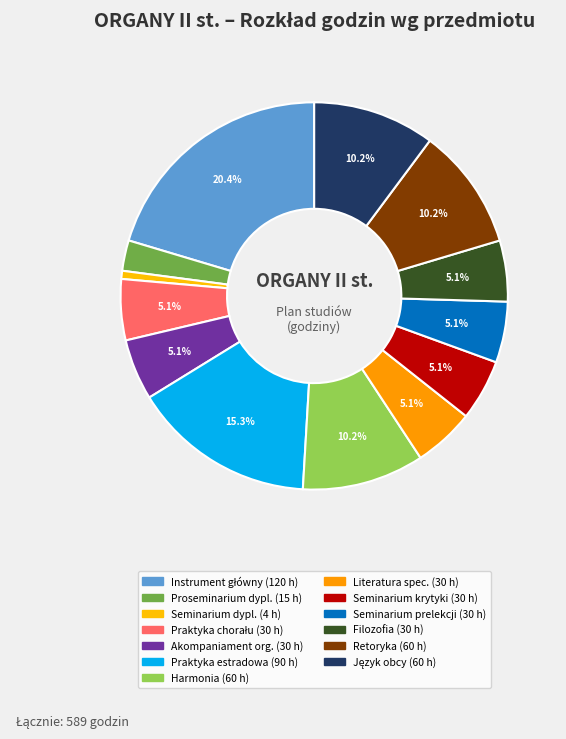

How many slices are in this pie chart?

13